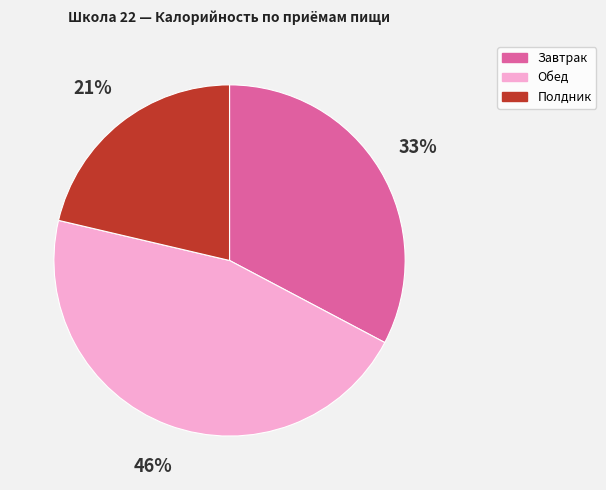

What is the ratio of the value at Обед to the value at Завтрак?

1.4